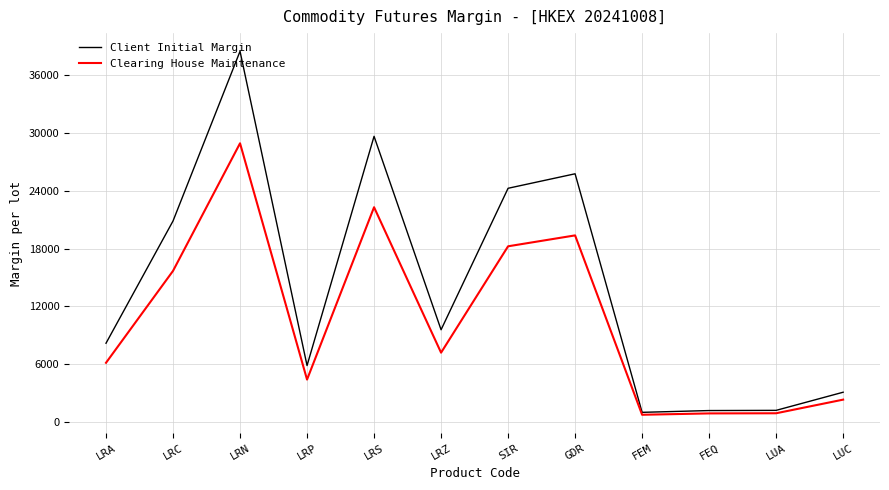

What is the total value across all series at GDR?

45108